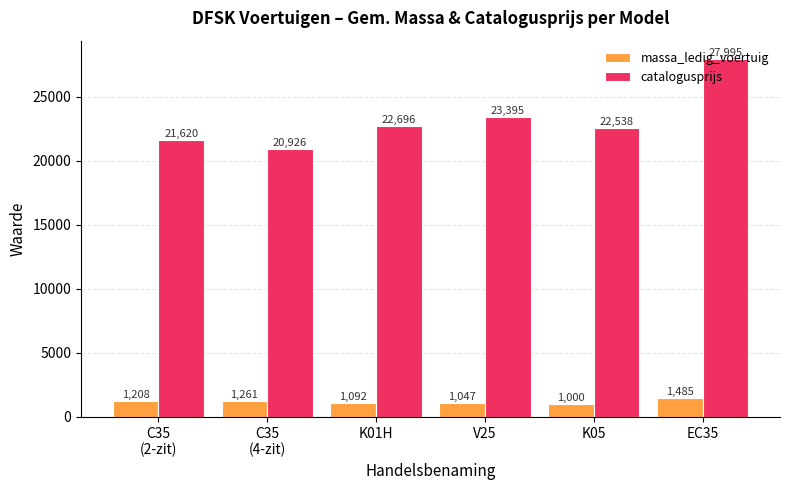

What is the average value of the massa_ledig_voertuig series?

1182